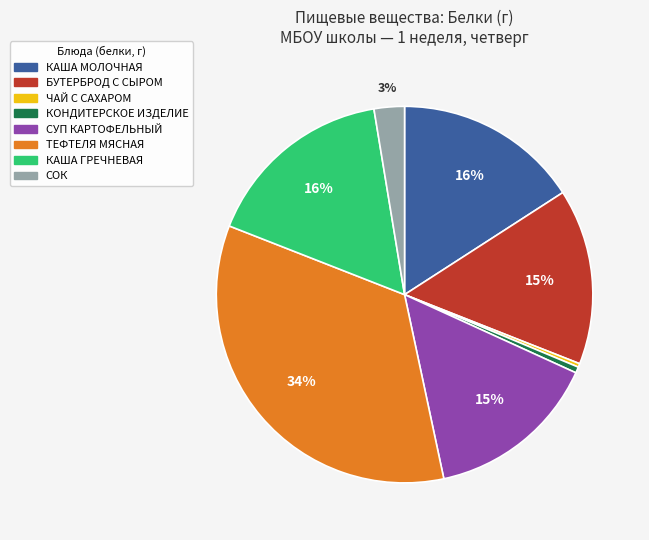

Is СУП КАРТОФЕЛЬНЫЙ the majority of the pie?

No